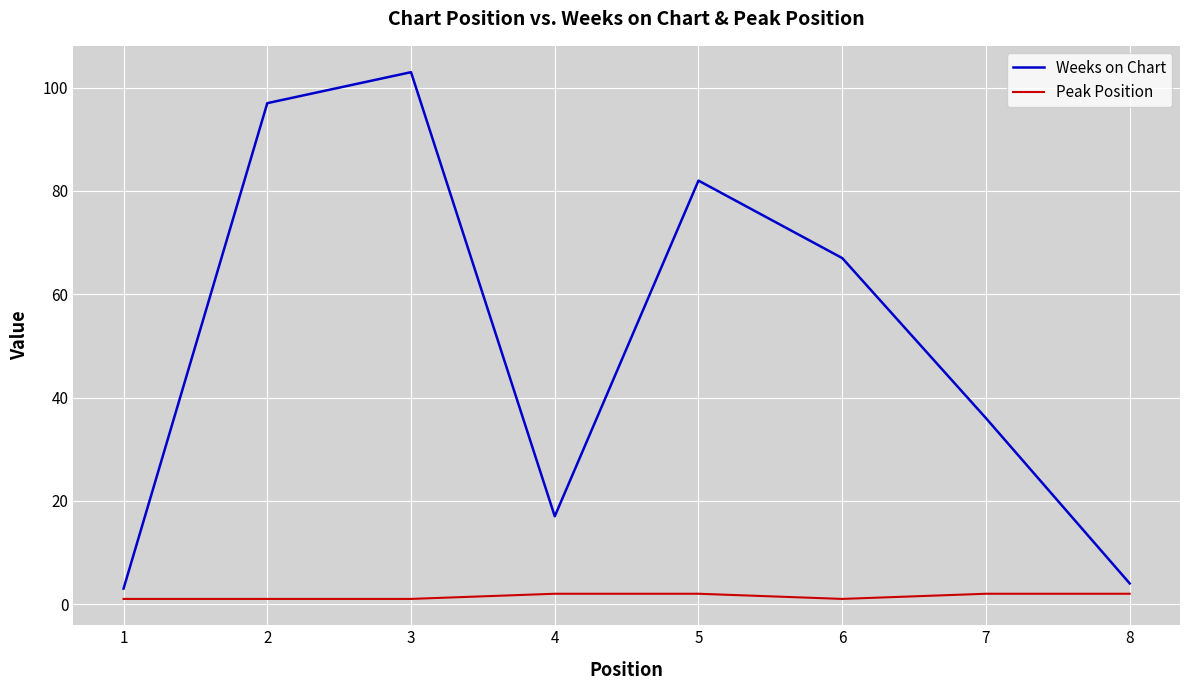

How many lines are shown in the chart?

2